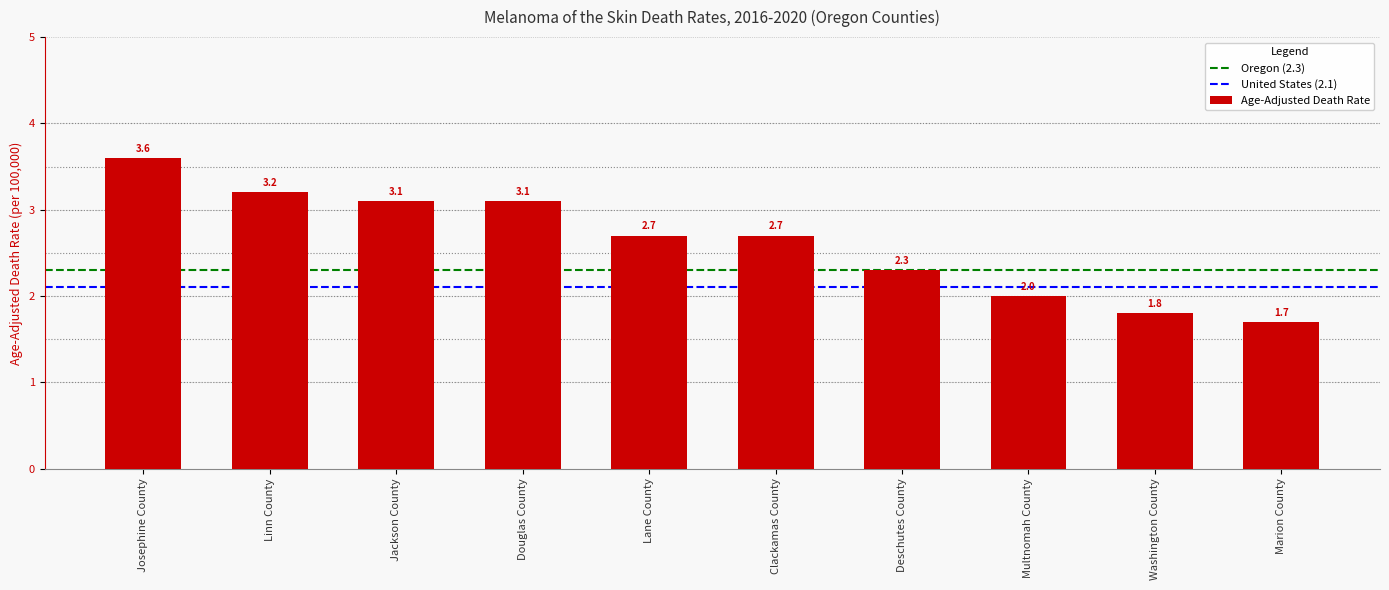

Reading right to left, list all the values displayed in this chart.

1.7	1.8	2.0	2.3	2.7	2.7	3.1	3.1	3.2	3.6